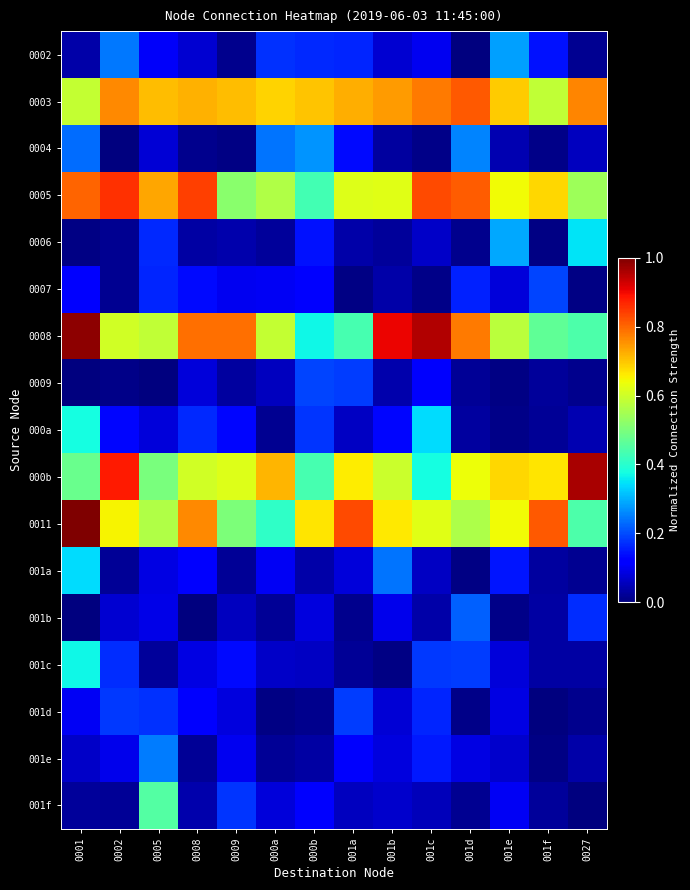

Rank the series by their maximum value, from highest to lowest.

0011, 0008, 000b, 0005, 0003, 001f, 000a, 001c, 0006, 001a, 0002, 0004, 001e, 001b, 0007, 0009, 001d